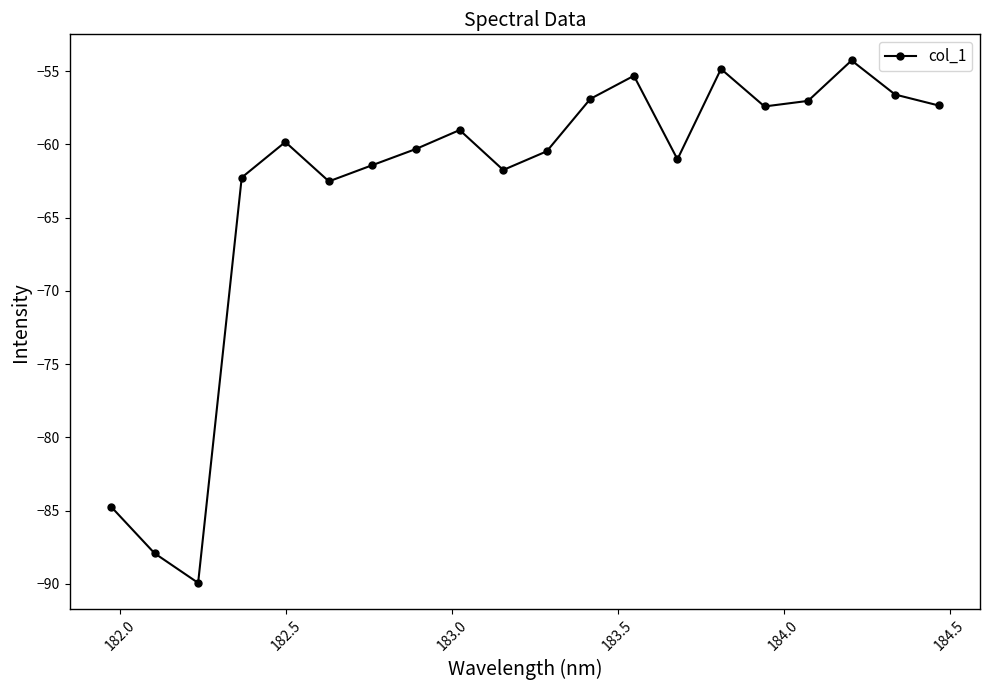

True or false: the data has more than 2 interior local peaks.

True